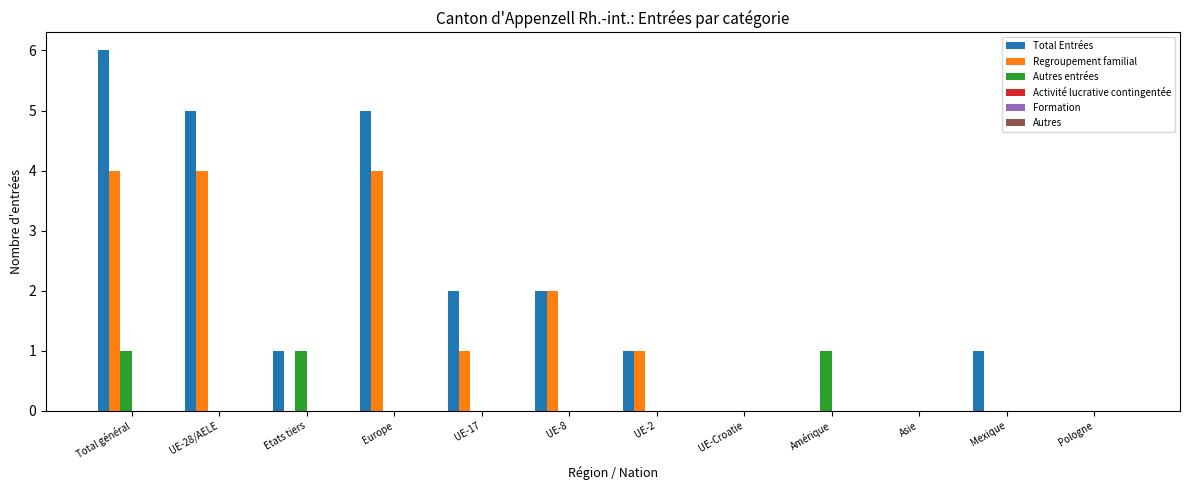

Which series has the largest range (max minus min)?

Total Entrées